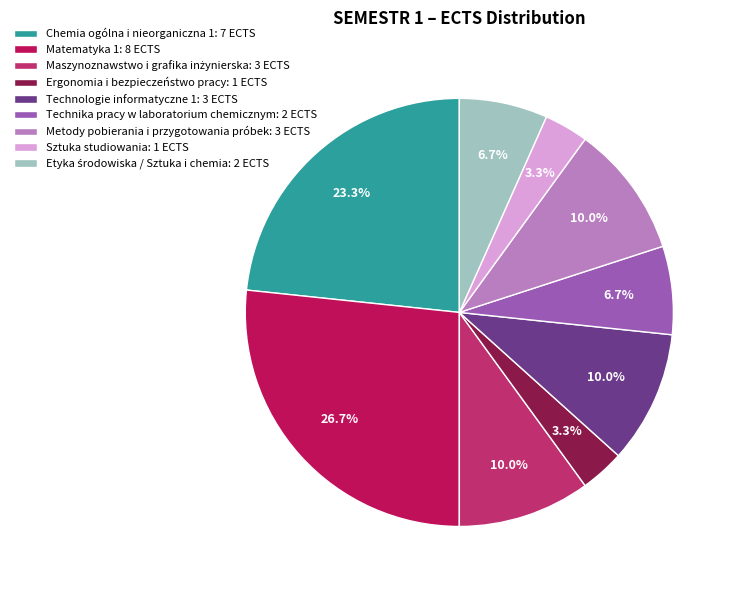

Is it true that Ergonomia i bezpieczeństwo pracy is 3% of the pie?

True